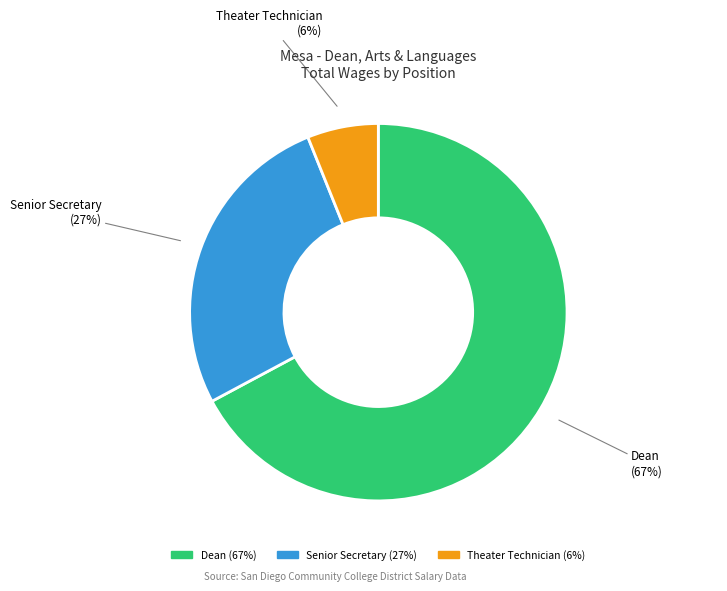

Which slice is the largest?

Dean